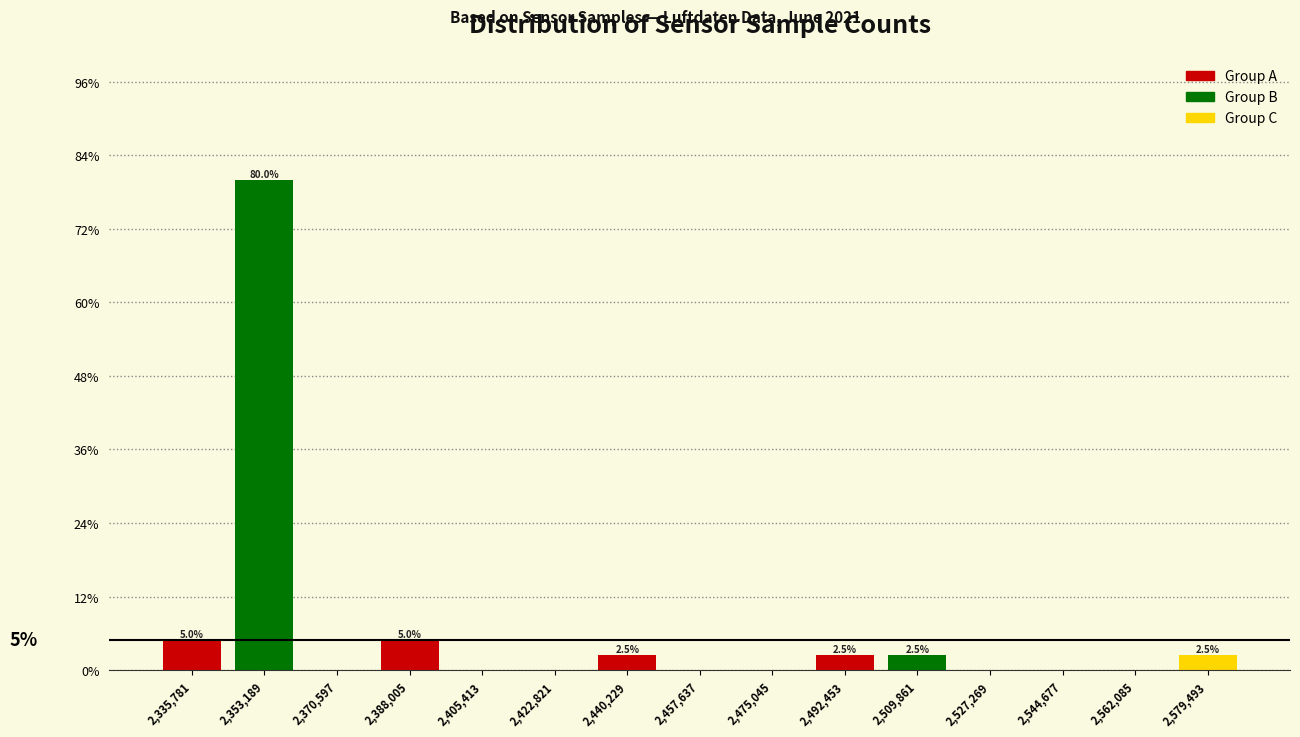

Over which range of the x-axis is the bar tallest?

2344000 to 2362000